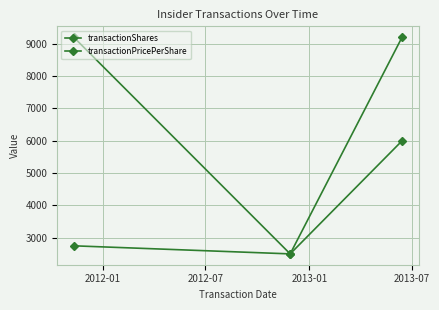

What is the minimum value for transactionPricePerShare?

2500.0